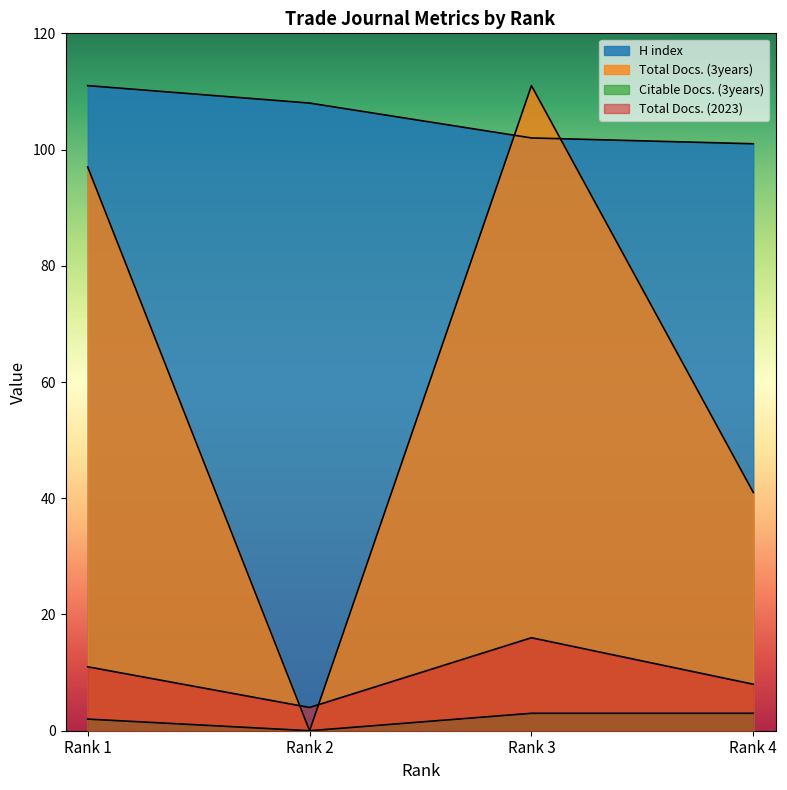

True or false: Citable Docs. (3years) and H index intersect in this chart.

False